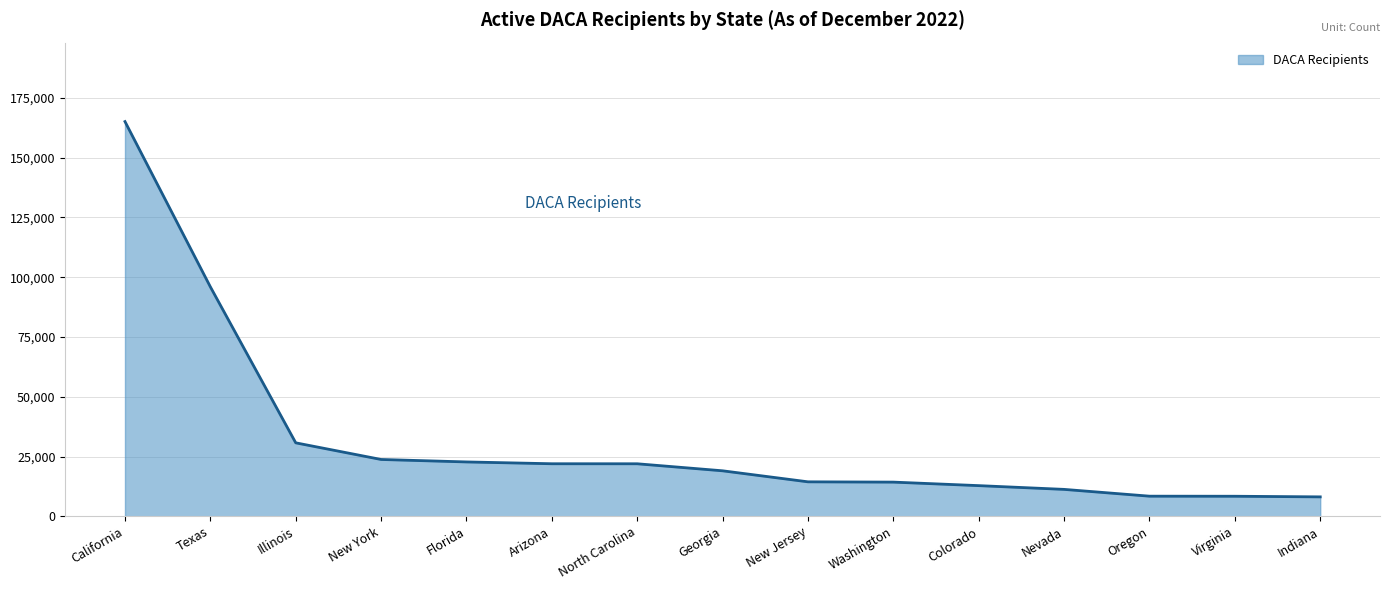

Where is the data nearest to the value 86615?

Texas